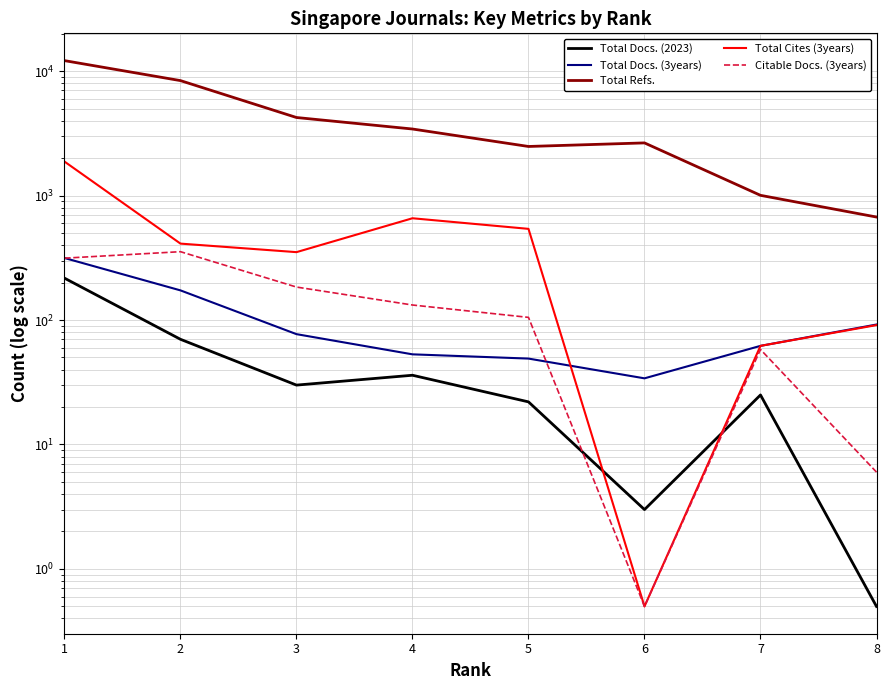

Is the value of Total Docs. (3years) at 8 greater than the value of Total Docs. (2023) at 1?

No